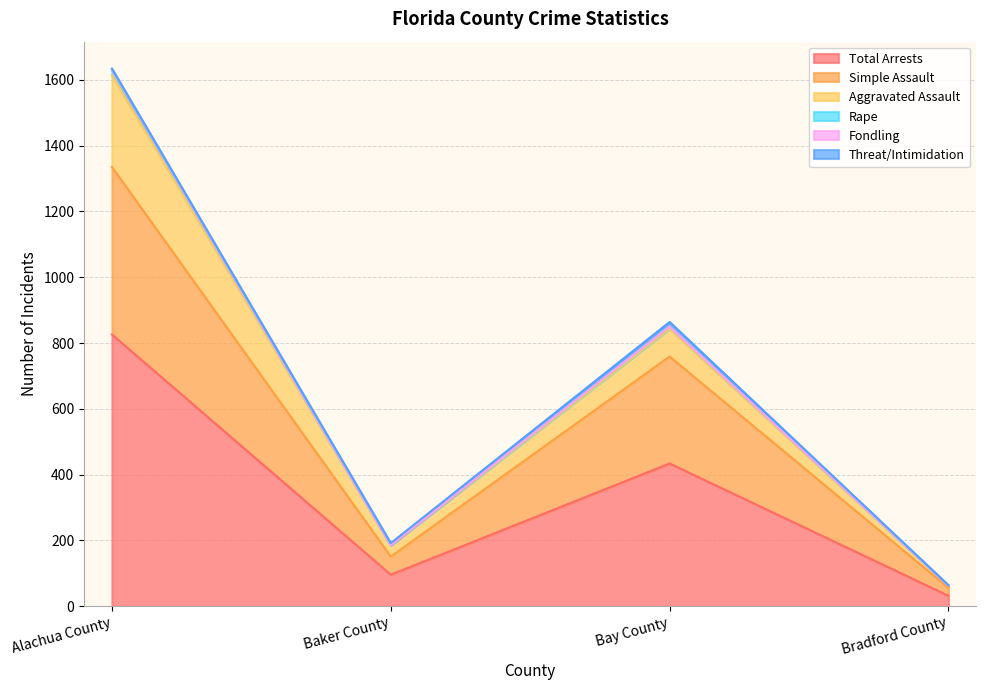

The value of Total Arrests at Bay County is 669. True or false?

False